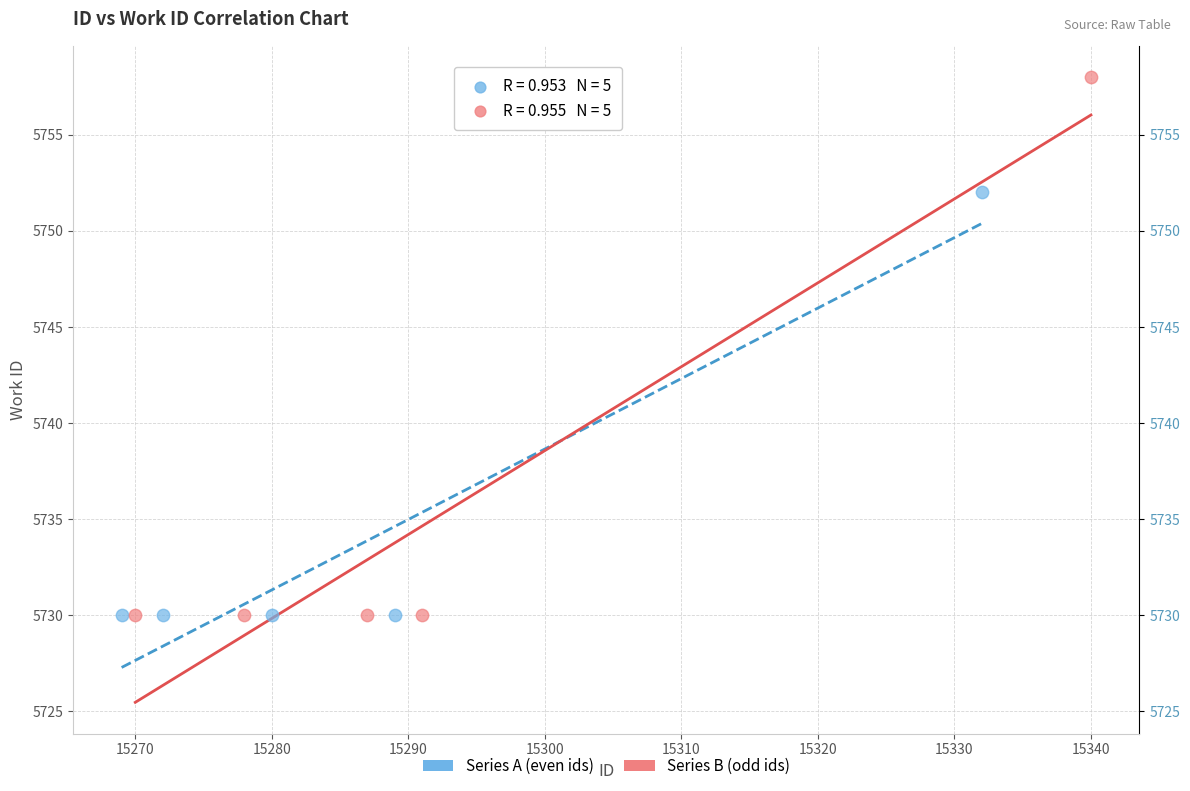

Which series has the largest Y range (max minus min)?

Series B (odd ids)